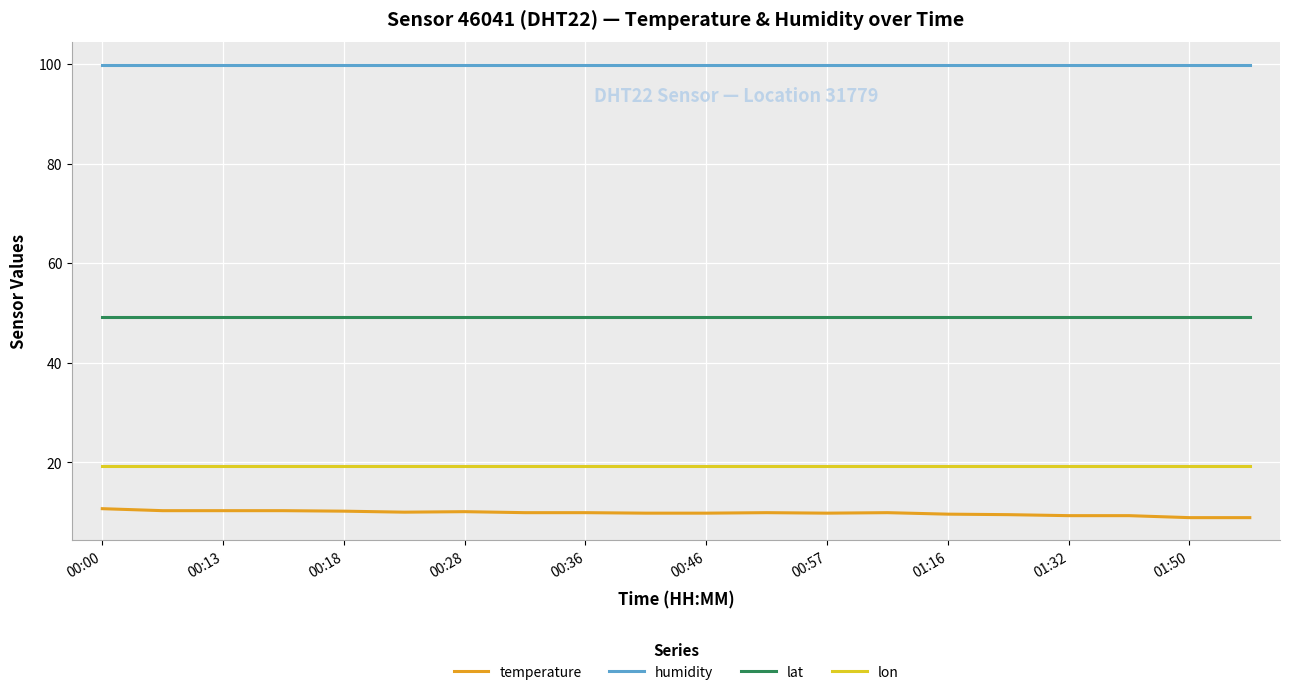

How many series are shown in this chart?

4